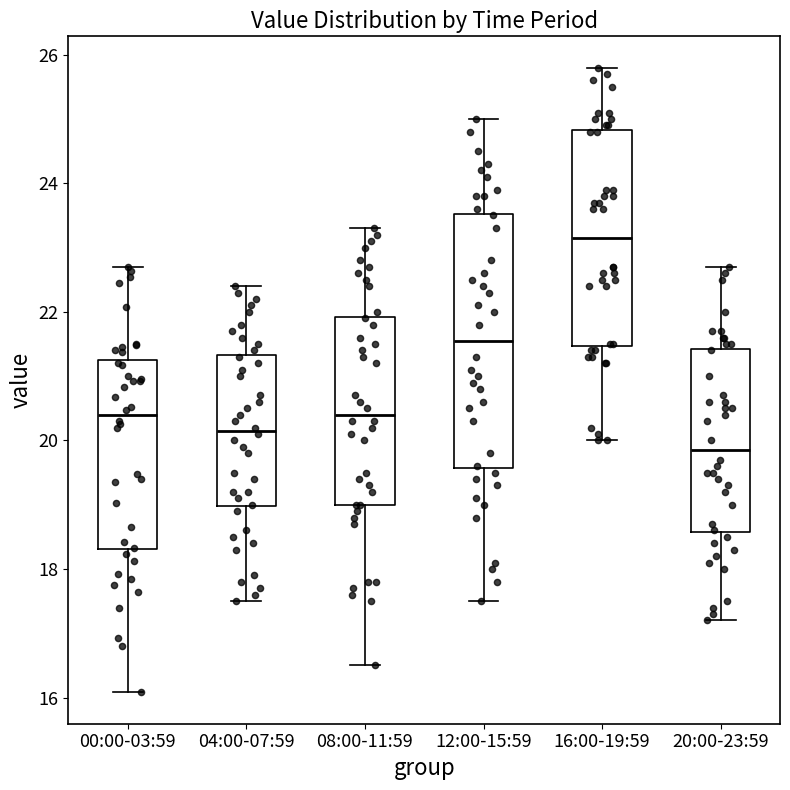

Which box has the highest median line?

16:00-19:59